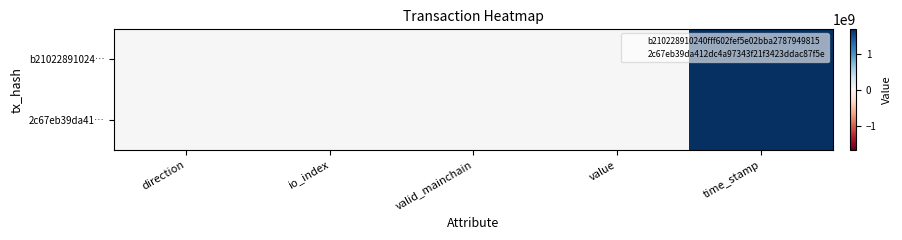

Reading left to right, transcribe all the data shown in this chart.

b21022891024…: direction=-1.0	io_index=6.0	valid_mainchain=1.0	value=3.0	time_stamp=1673716022.0
2c67eb39da41…: direction=1.0	io_index=3.0	valid_mainchain=1.0	value=3.0	time_stamp=1673548534.0